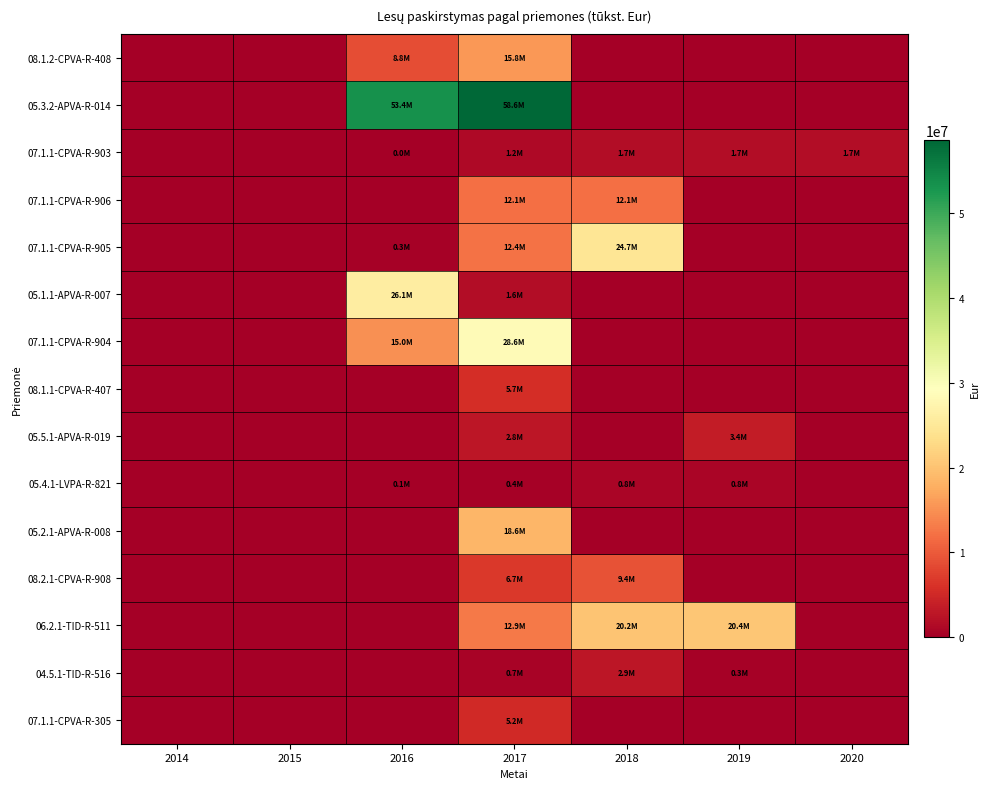

Rank the series by their maximum value, from highest to lowest.

05.3.2-APVA-R-014, 07.1.1-CPVA-R-904, 05.1.1-APVA-R-007, 07.1.1-CPVA-R-905, 06.2.1-TID-R-511, 05.2.1-APVA-R-008, 08.1.2-CPVA-R-408, 07.1.1-CPVA-R-906, 08.2.1-CPVA-R-908, 08.1.1-CPVA-R-407, 07.1.1-CPVA-R-305, 05.5.1-APVA-R-019, 04.5.1-TID-R-516, 07.1.1-CPVA-R-903, 05.4.1-LVPA-R-821